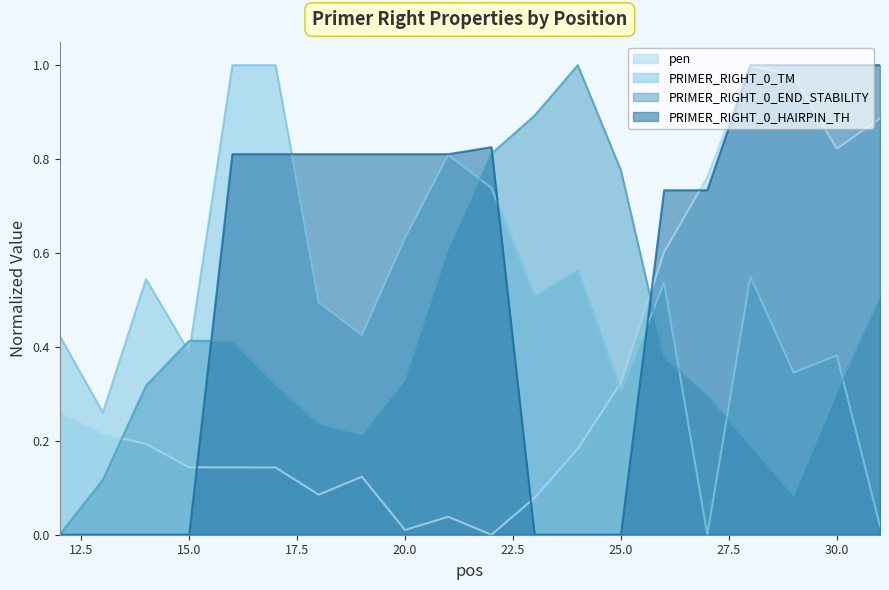

Which series has the widest spread of values?

pen